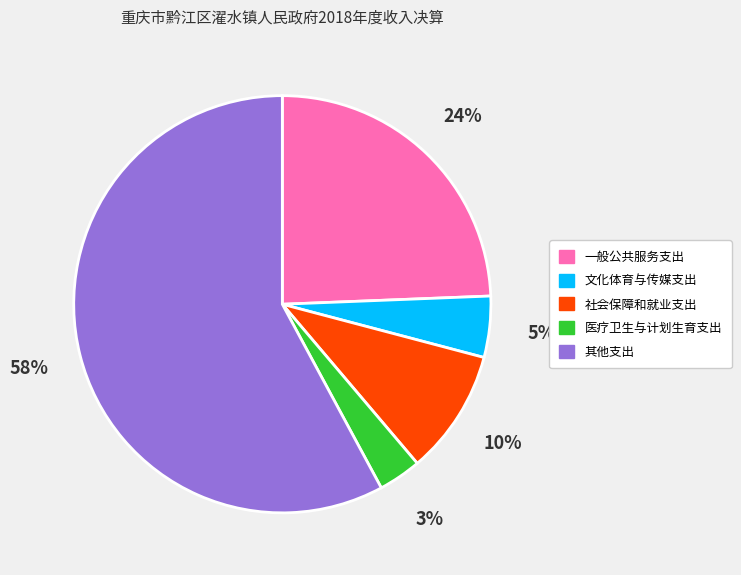

How many slices are in this pie chart?

5